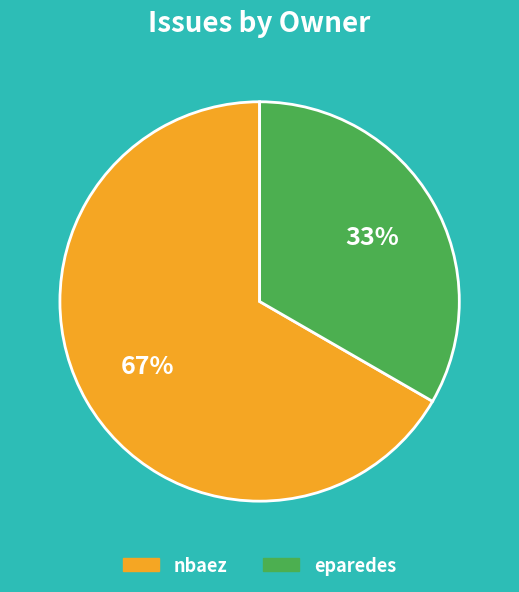

What is the smallest slice in the pie chart?

eparedes